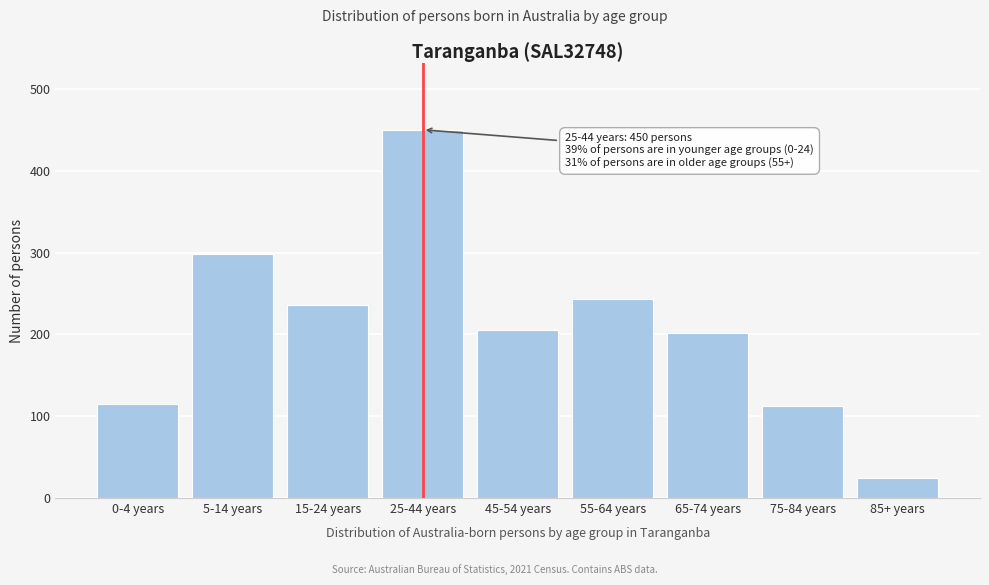

What is the label of the 9th bar from the left?

85+ years